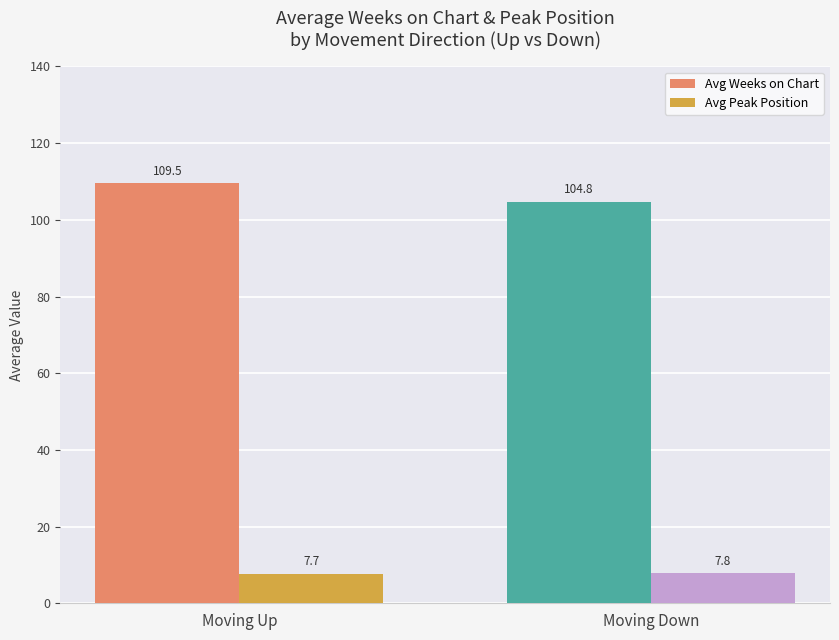

What is the value of the Avg Peak Position bar at the 2nd from the left?

7.8